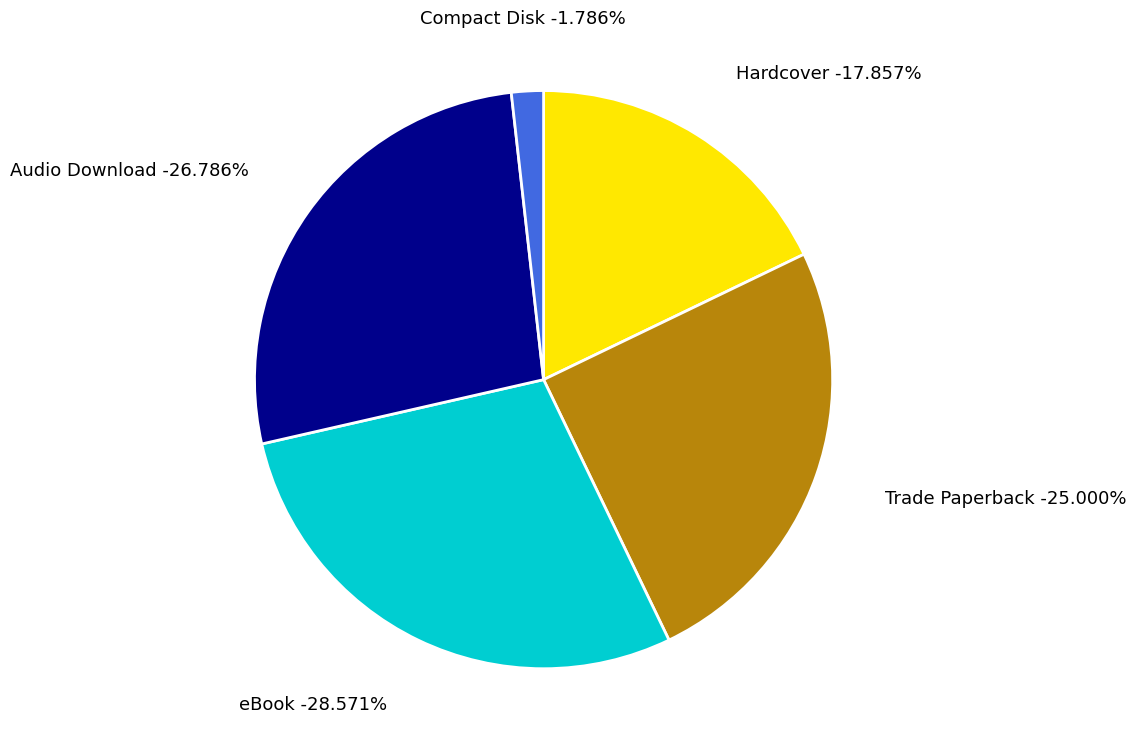

To the nearest percent, what portion does eBook represent?

29%